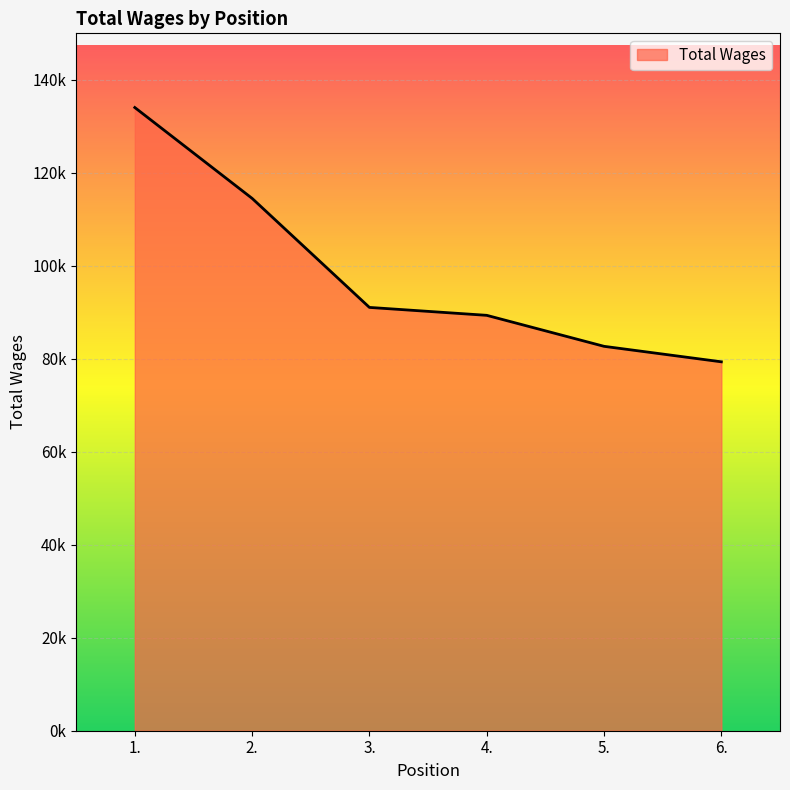

List the labels in order of value, largest first.

1., 2., 3., 4., 5., 6.